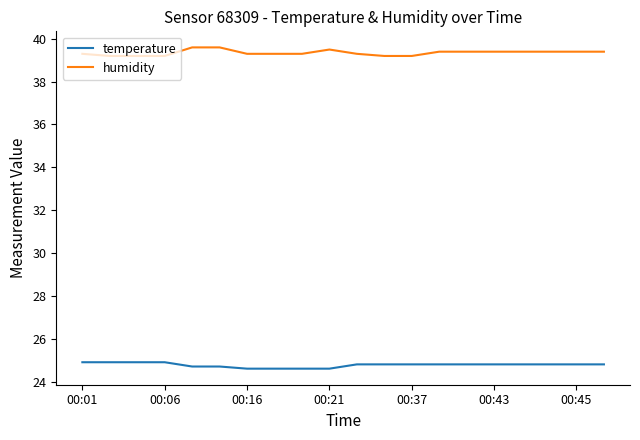

What is the smallest value displayed?

24.6